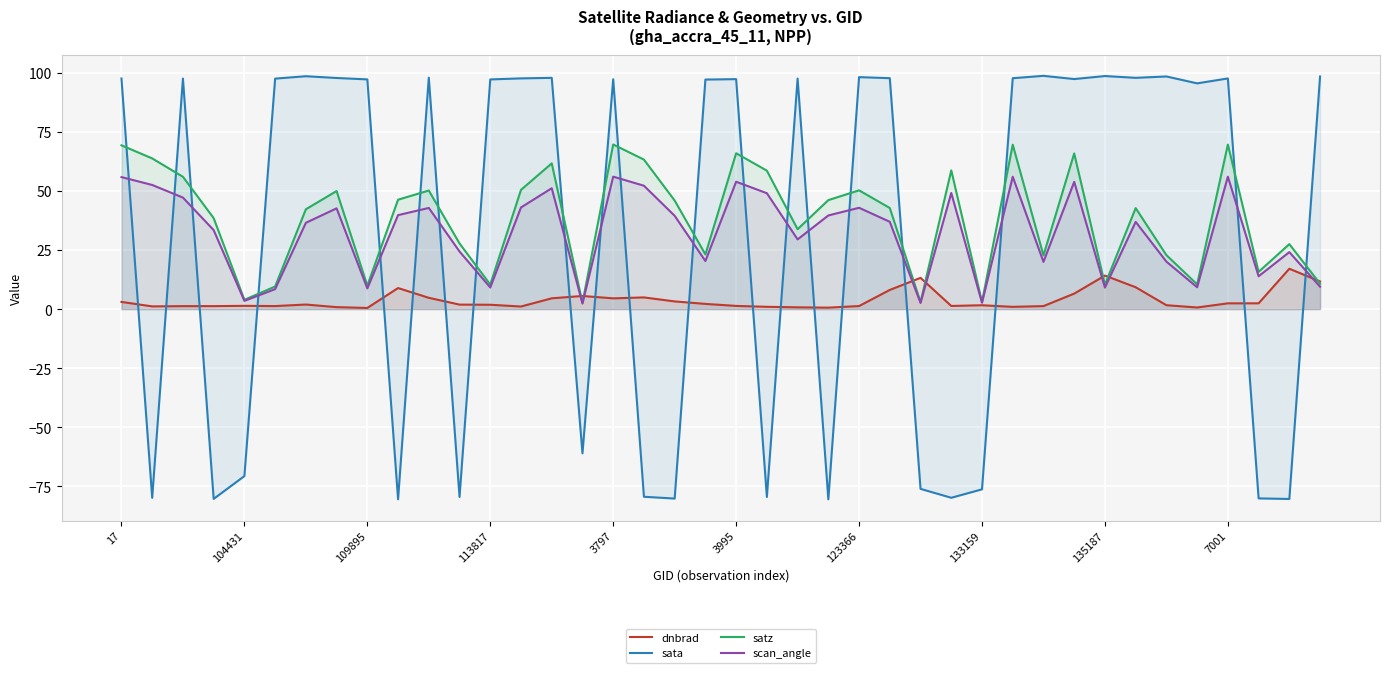

What is the difference between the maximum and minimum values in the dnbrad series?

16.6